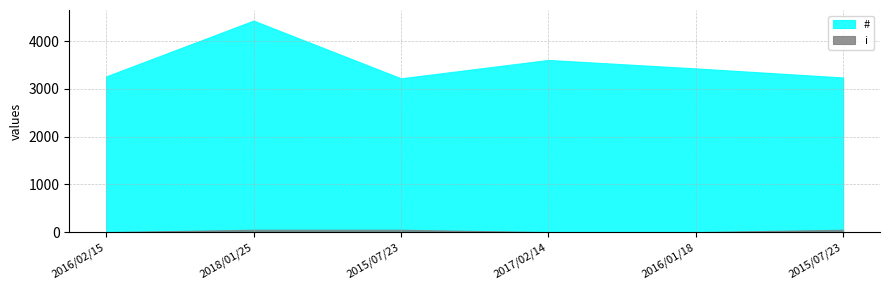

At 2018/01/25, list the series in order from largest to smallest.

#, i